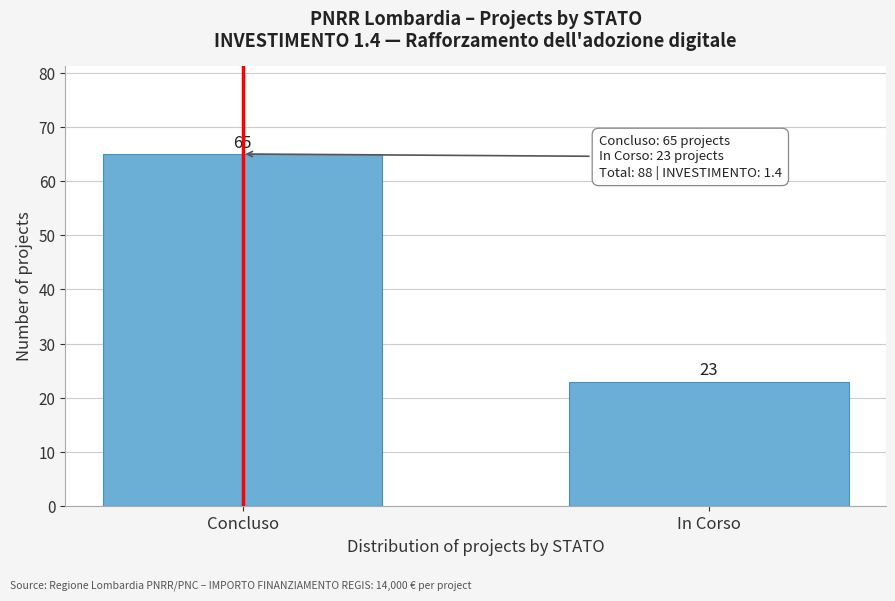

Reading left to right, what are all the values shown in this chart?

Concluso=65	In Corso=23